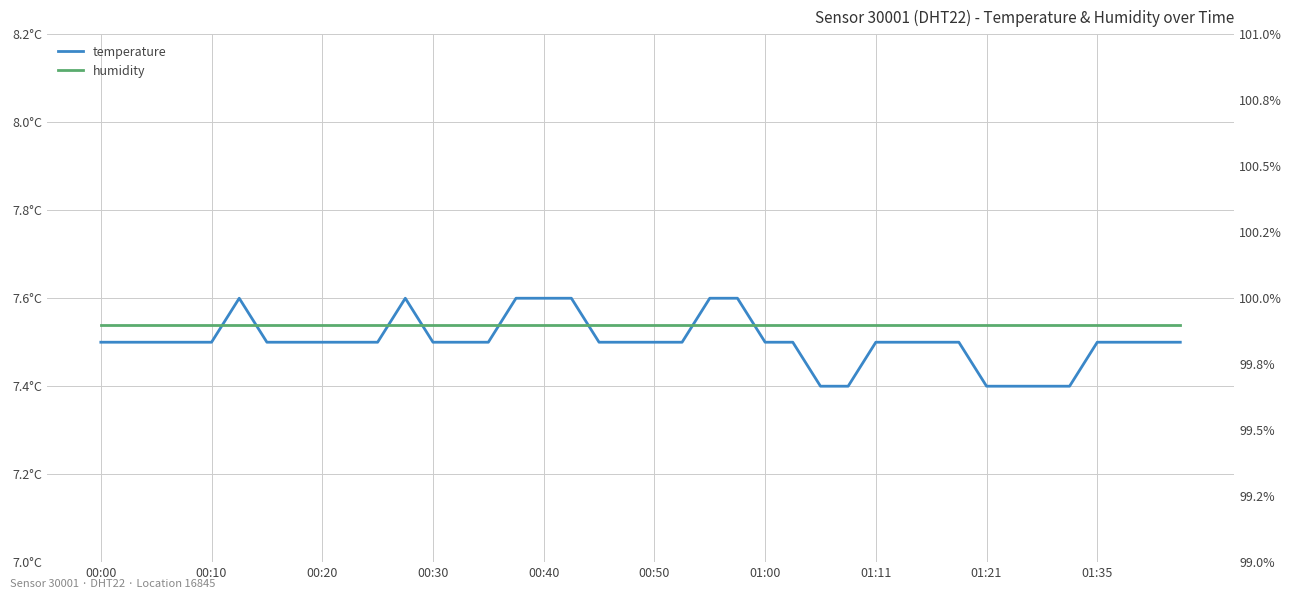

What is the value of the humidity point at the 19th from the left?

99.9